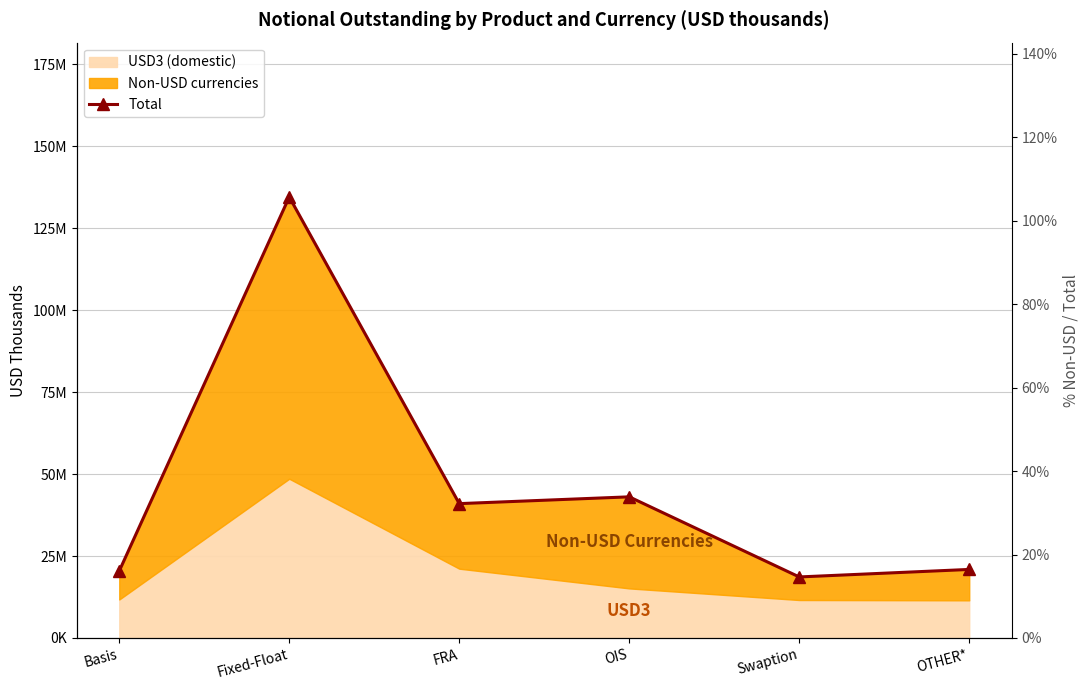

What is the label of the 3rd point from the left?

FRA